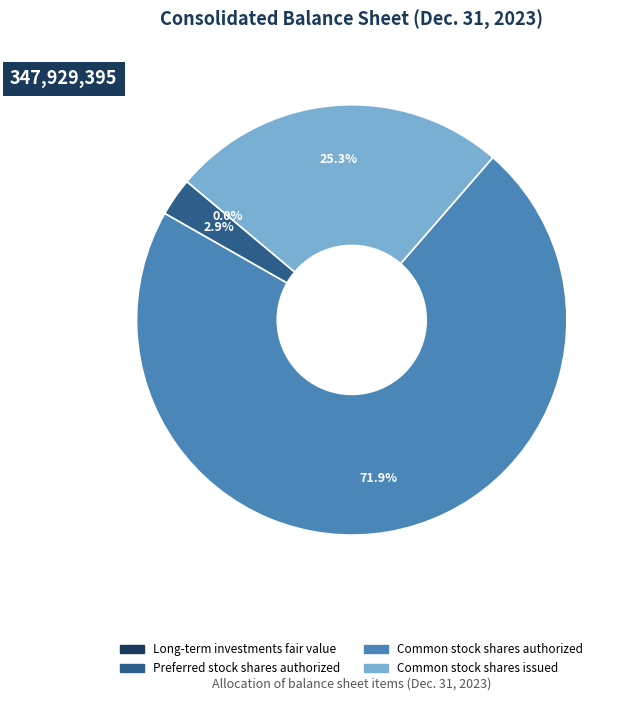

Does any single category account for the majority?

Yes